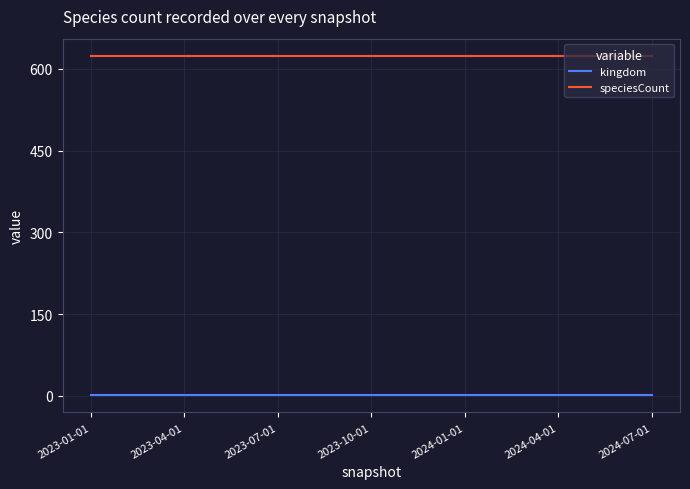

Reading left to right, list all the values displayed in this chart.

kingdom: 1	1	1	1	1	1	1
speciesCount: 624	624	624	624	624	624	624